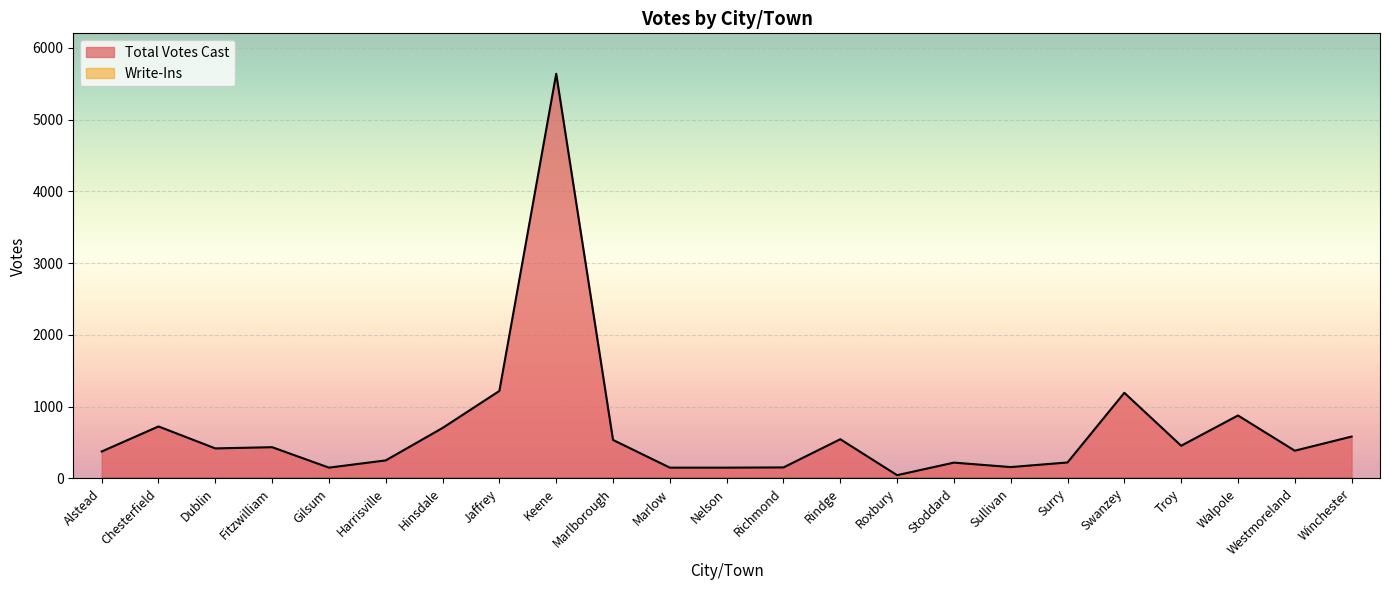

What is the sum of all values?

15564